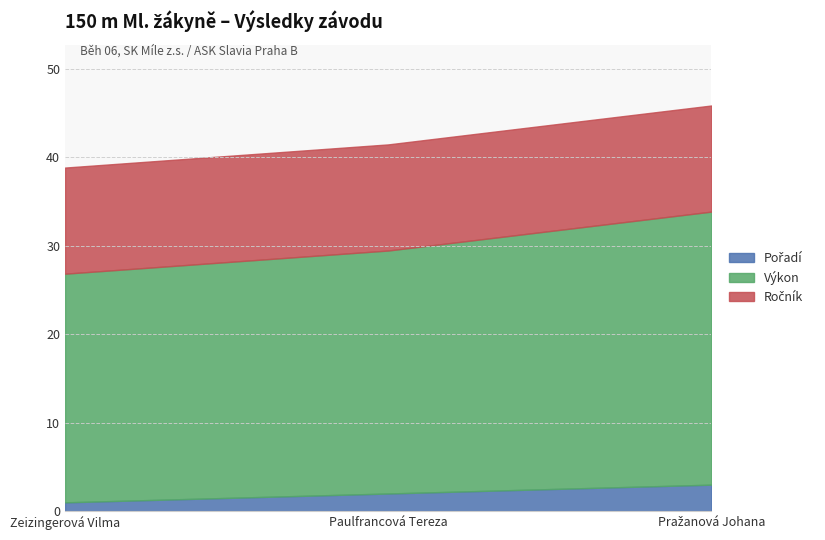

Is it true that Ročník equals 18.4 at Pražanová Johana?

False